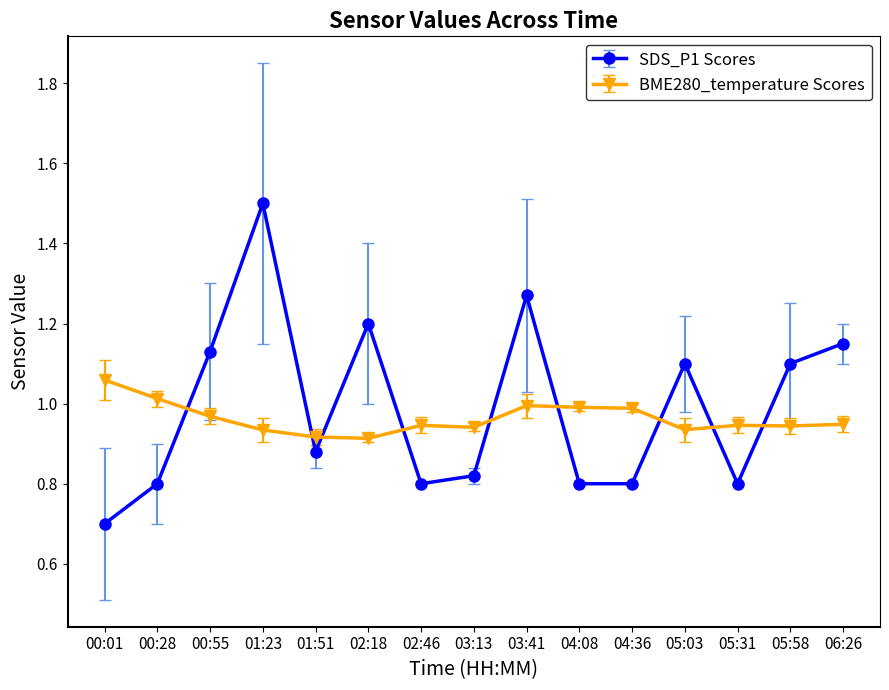

What is the maximum value for SDS_P1 Scores?

1.5